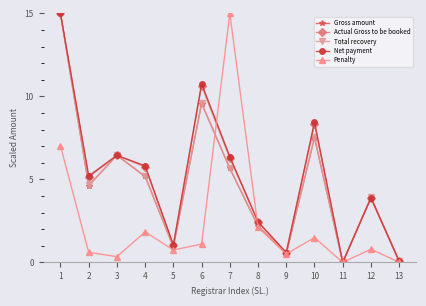

How many lines are shown in the chart?

5